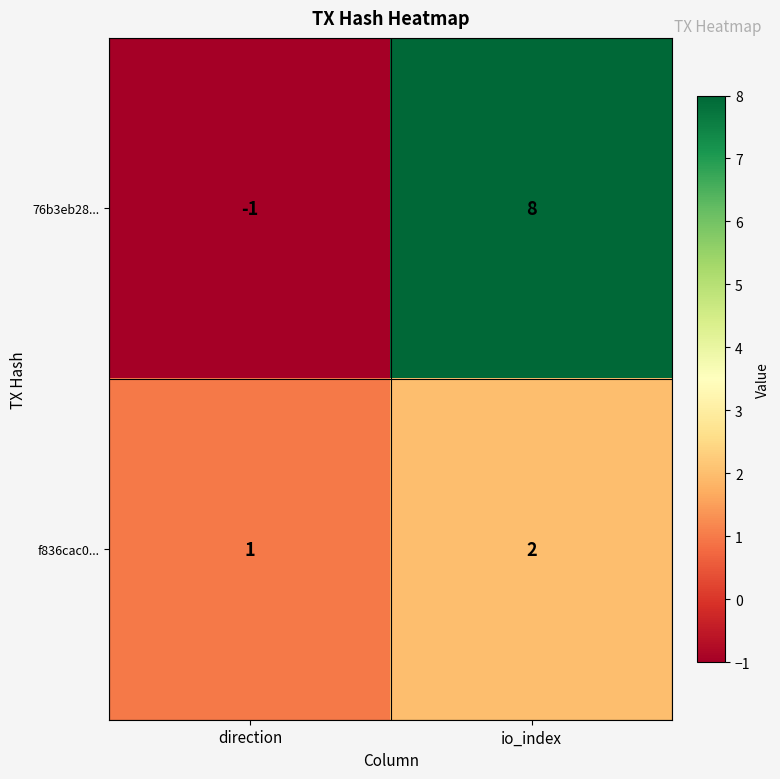

Which series has the largest total across all categories?

76b3eb28...